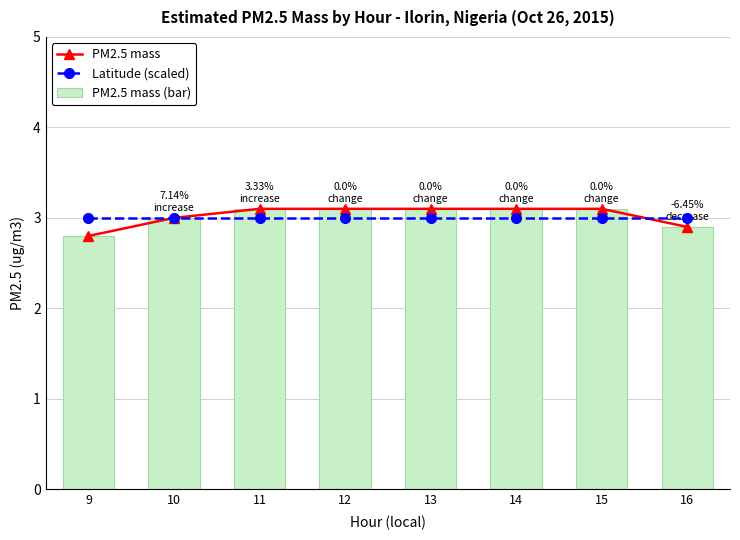

Reading left to right, what are all the values shown in this chart?

PM2.5 mass: 2.8	3.0	3.1	3.1	3.1	3.1	3.1	2.9
Latitude (scaled): 3.0	3.0	3.0	3.0	3.0	3.0	3.0	3.0
PM2.5 mass (bar): 2.8	3.0	3.1	3.1	3.1	3.1	3.1	2.9